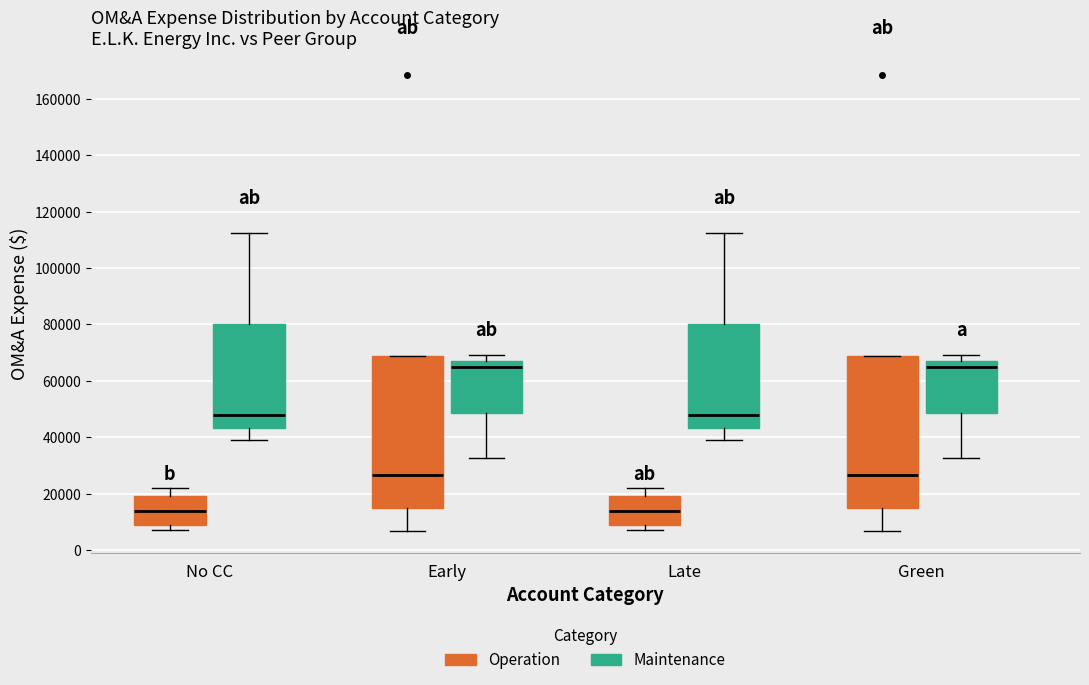

Reading left to right, transcribe this box plot: for each box, give where its median line is, the range the box spans, and where its two whiskers end, as read against the y-axis. The values are not printed on the chart, so give them approximately, as read against the axis.

No CC (Operation): median 14000, box 8000 to 20000, whiskers 8000 (just below the box's lower edge) to 22000
No CC (Maintenance): median 48000, box 44000 to 80000, whiskers 38000 to 112000
Early (Operation): median 26000, box 14000 to 68000, whiskers 6000 to 68000
Early (Maintenance): median 64000, box 48000 to 66000, whiskers 32000 to 70000
Late (Operation): median 14000, box 8000 to 20000, whiskers 8000 (just below the box's lower edge) to 22000
Late (Maintenance): median 48000, box 44000 to 80000, whiskers 38000 to 112000
Green (Operation): median 26000, box 14000 to 68000, whiskers 6000 to 68000
Green (Maintenance): median 64000, box 48000 to 66000, whiskers 32000 to 70000